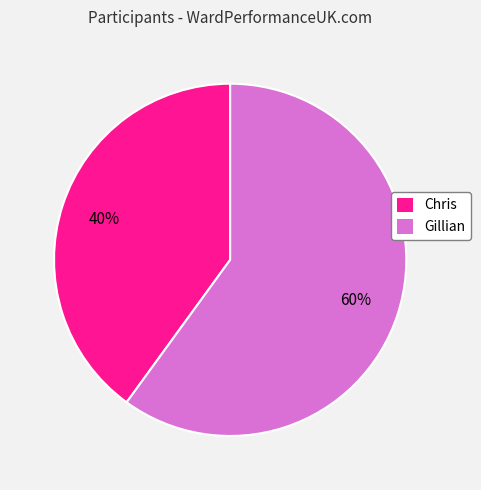

What is the largest slice in the pie chart?

Gillian